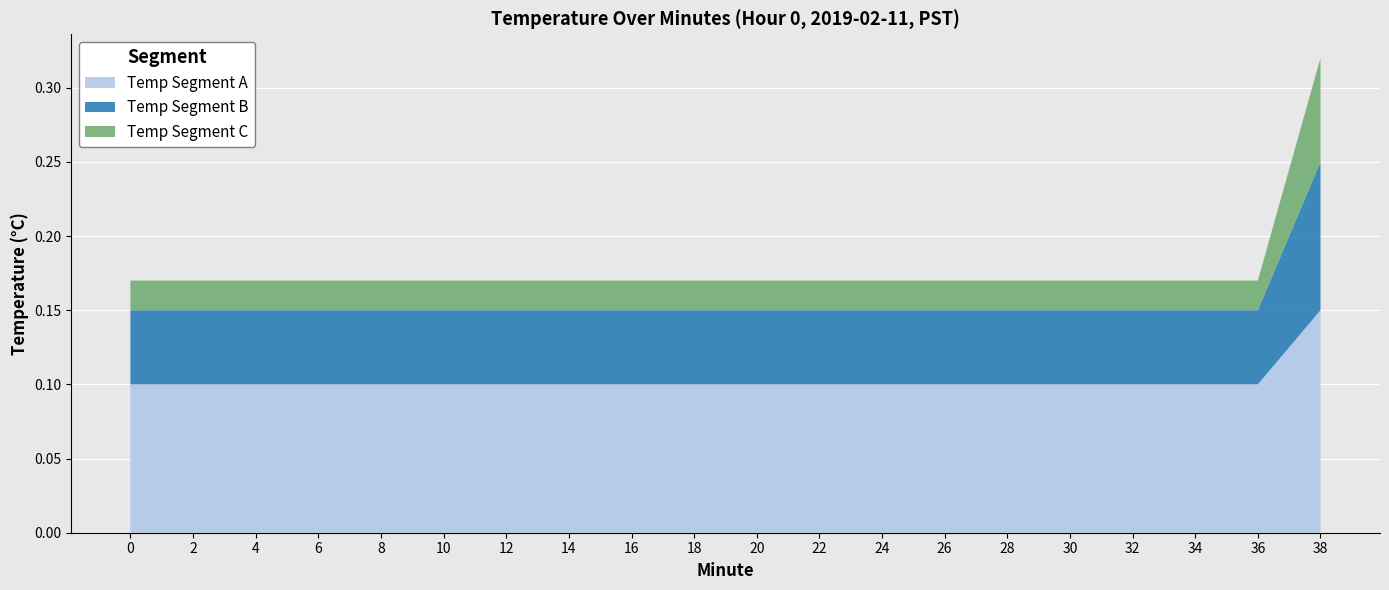

Which category has the highest value in the Temp Segment A series?

38